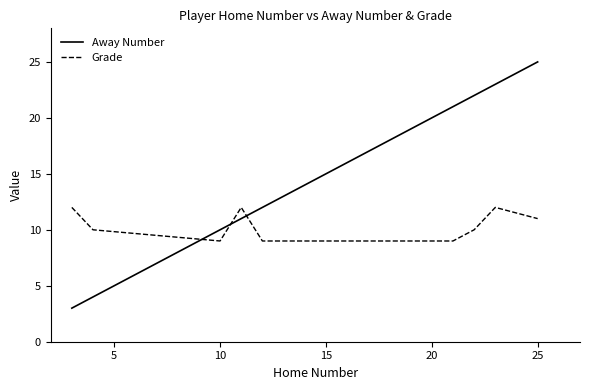

What is the lowest value of the Away Number series?

3